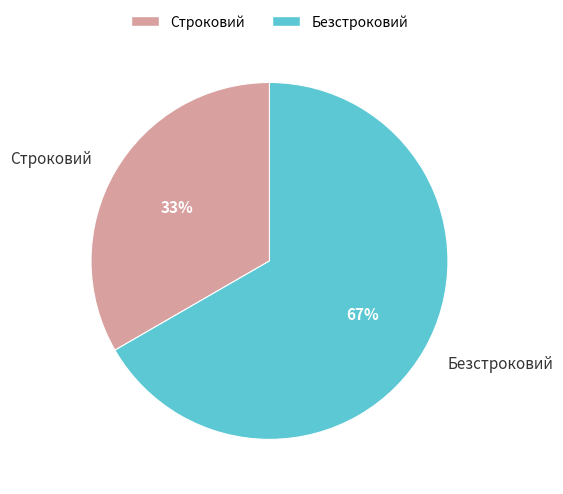

Rank the categories by value from highest to lowest.

Безстроковий, Строковий